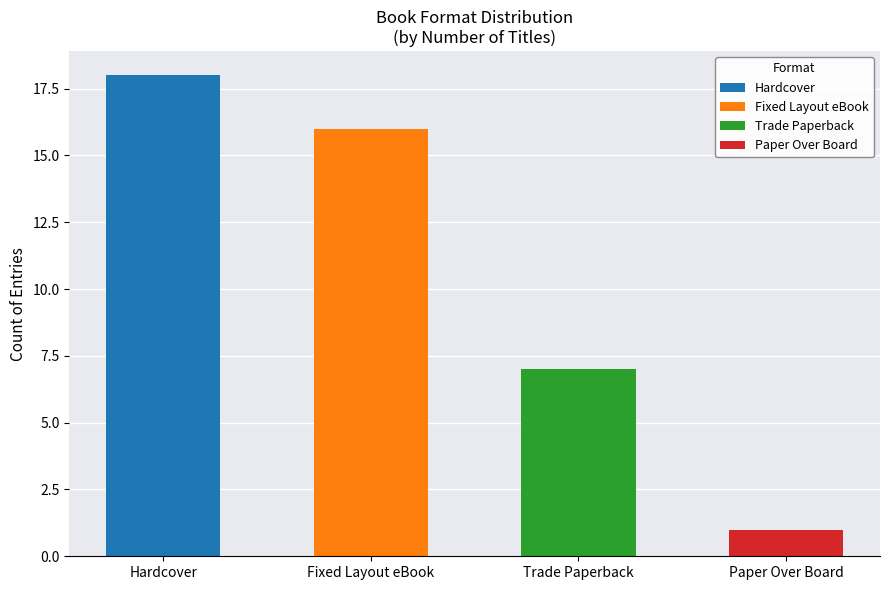

Does the chart contain any negative values?

No